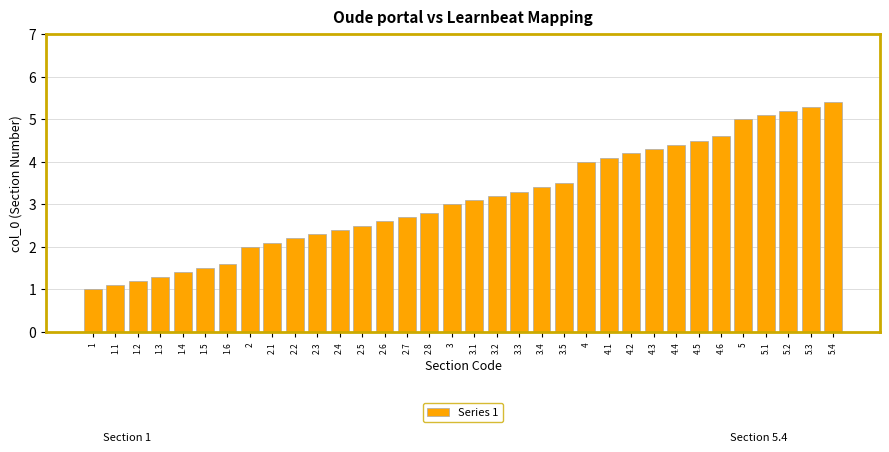

What is the difference between the values at 2.1 and 1.6?

0.5